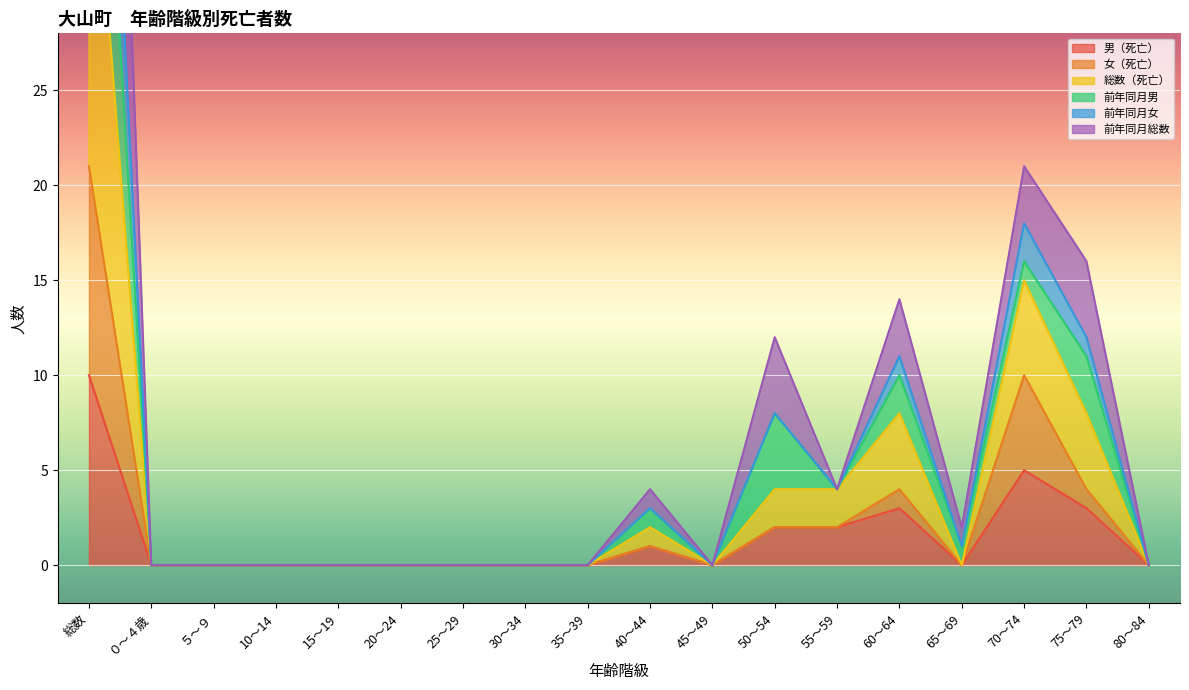

True or false: 前年同月総数 has a value of -35 at 25～29.

False